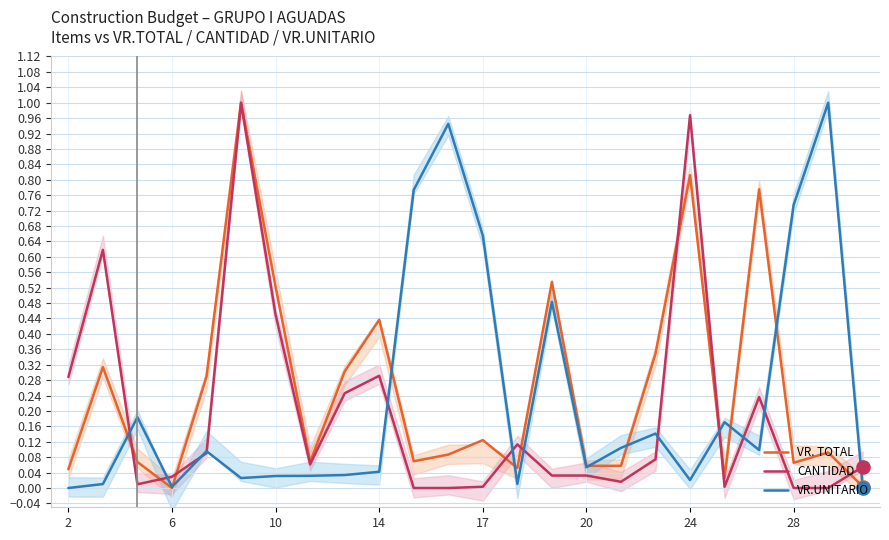

Which series contains the highest Y value?

VR. TOTAL